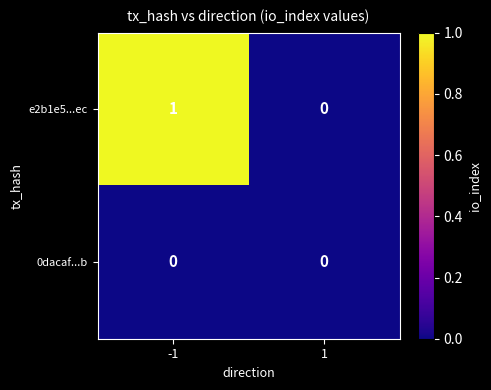

Which series has the largest total across all categories?

e2b1e5...ec